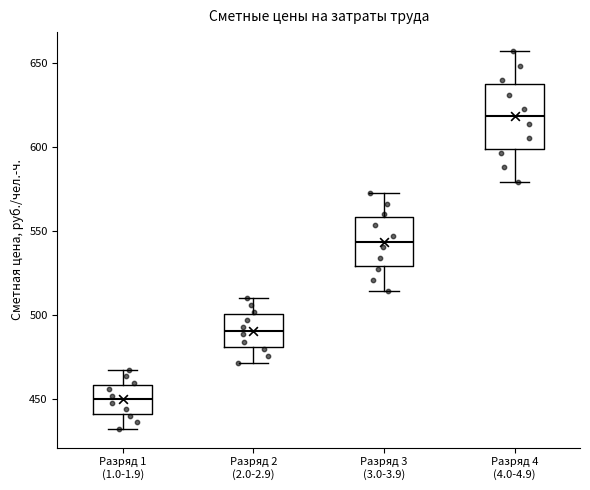

Where is the upper edge of the box for Разряд 3 (3.0-3.9) on the y-axis? The values are not printed on the chart, so give them approximately, as read against the axis.

560